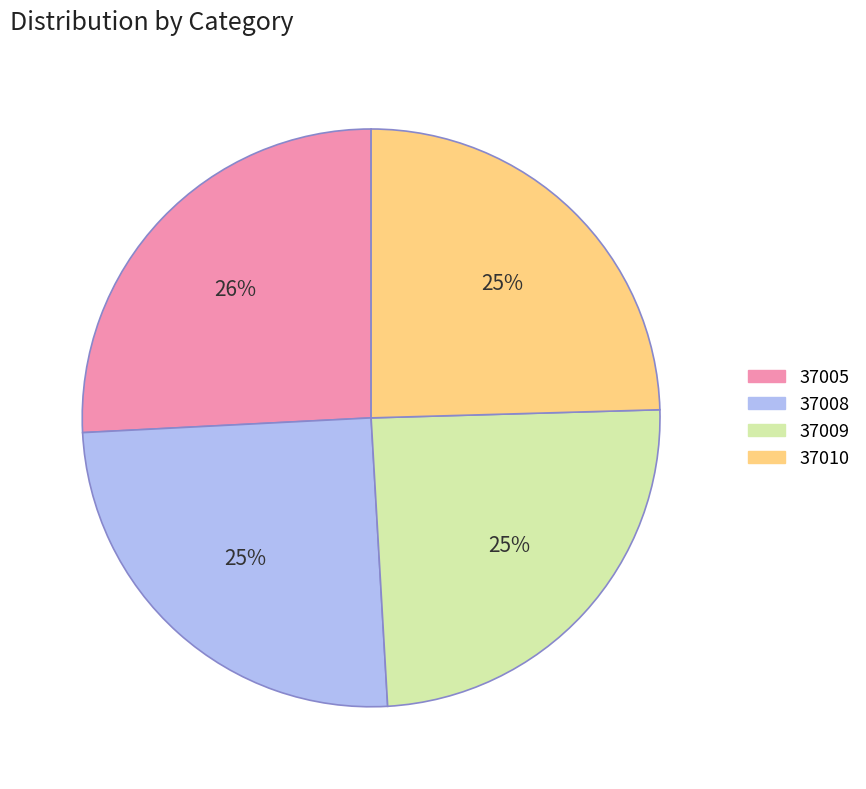

How many segments does this pie chart have?

4